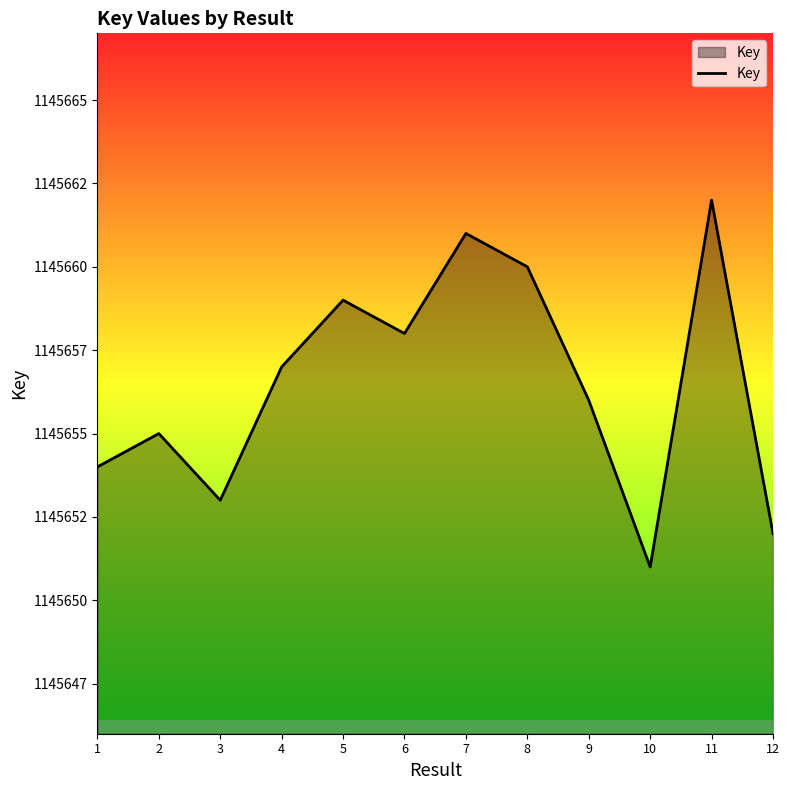

True or false: there are more than 2 points higher than both neighbors.

True